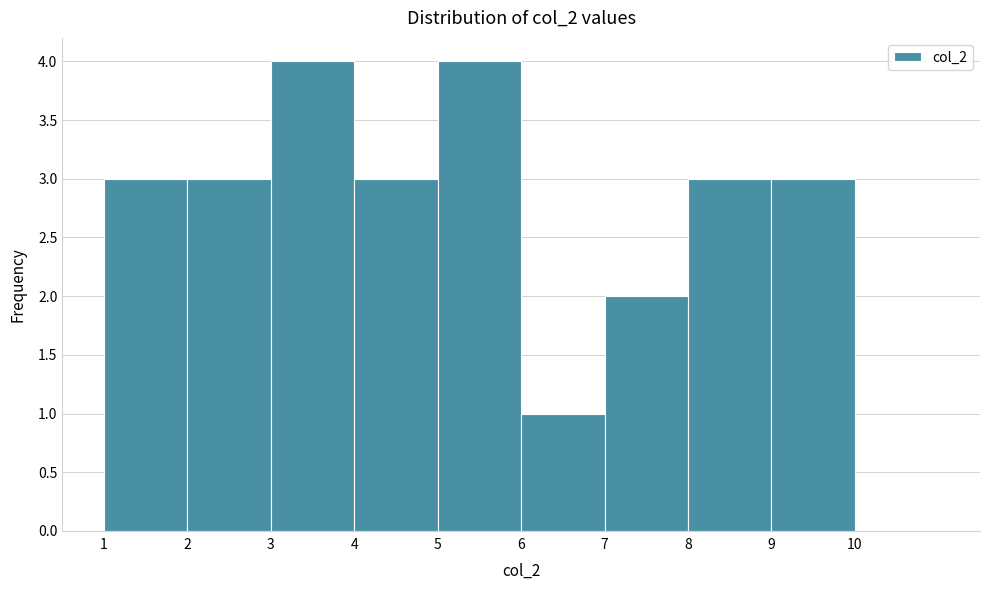

Reading left to right, transcribe this chart: for each bar, give the range it covers on the x-axis and its height. The values are not printed on the chart, so give them approximately, as read against the axis.

1 to 2: 3
2 to 3: 3
3 to 4: 4
4 to 5: 3
5 to 6: 4
6 to 7: 1
7 to 8: 2
8 to 9: 3
9 to 10: 3
10 to 11: 0